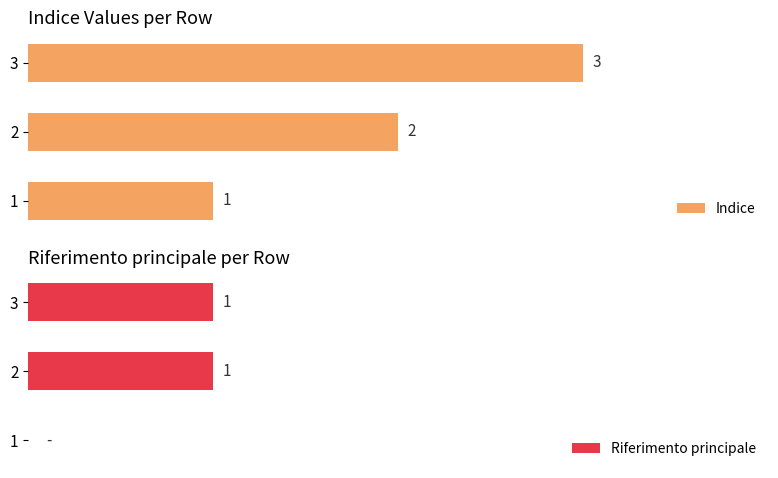

Rank the categories by Indice value from lowest to highest.

1, 2, 3